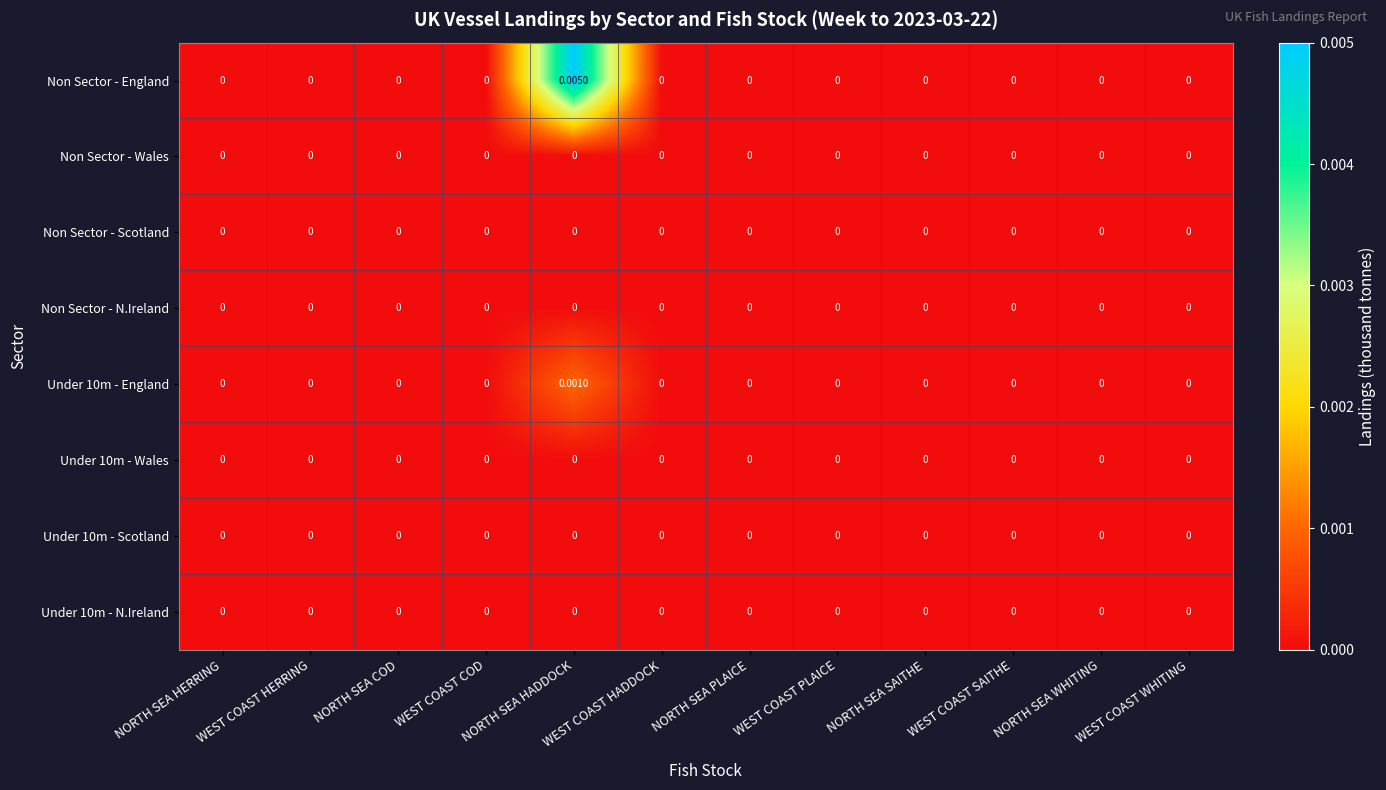

How many series are shown in this chart?

8